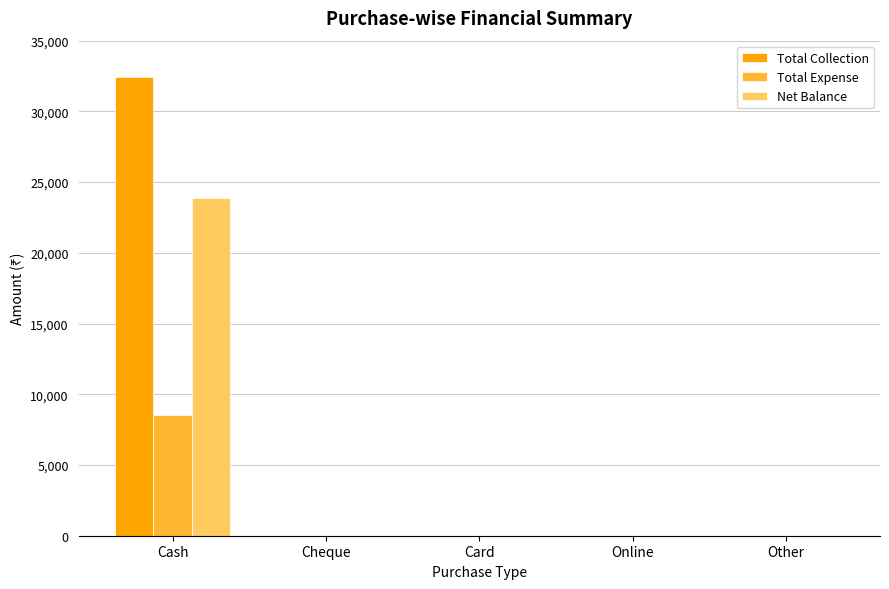

What is the sum of the Total Expense values at Online and Cash?

8500